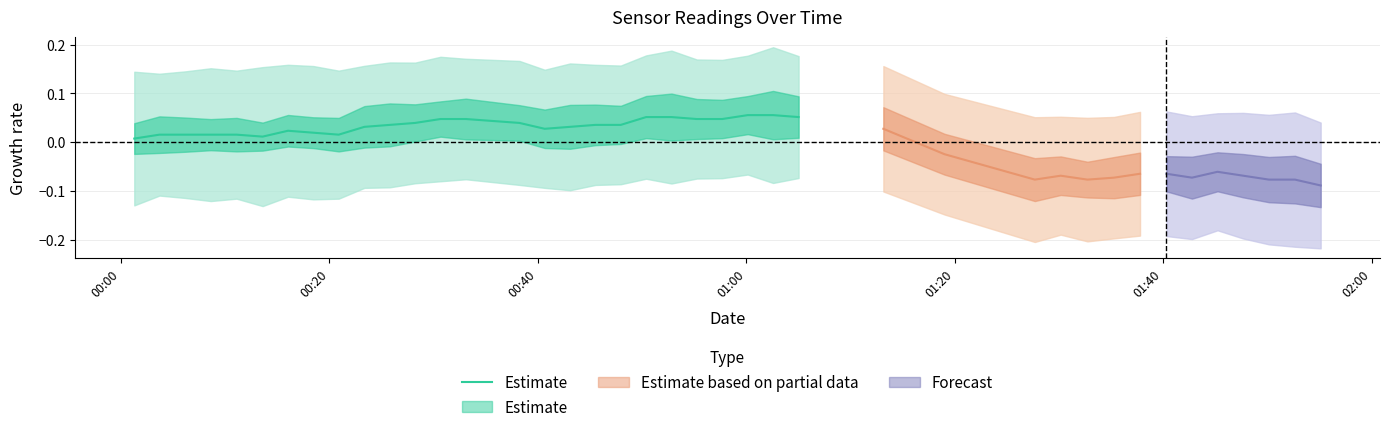

Is it true that the value at 7 is 0.0?

False